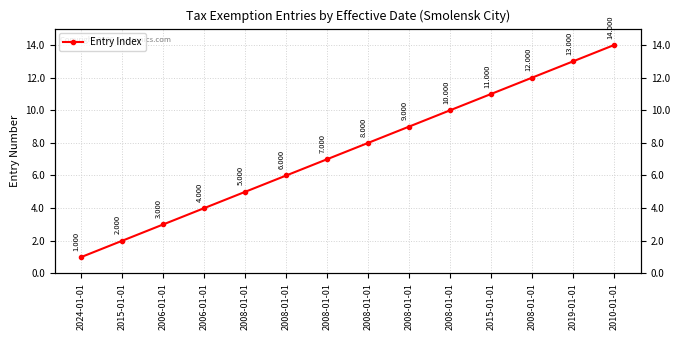

How many distinct data groups are displayed?

1